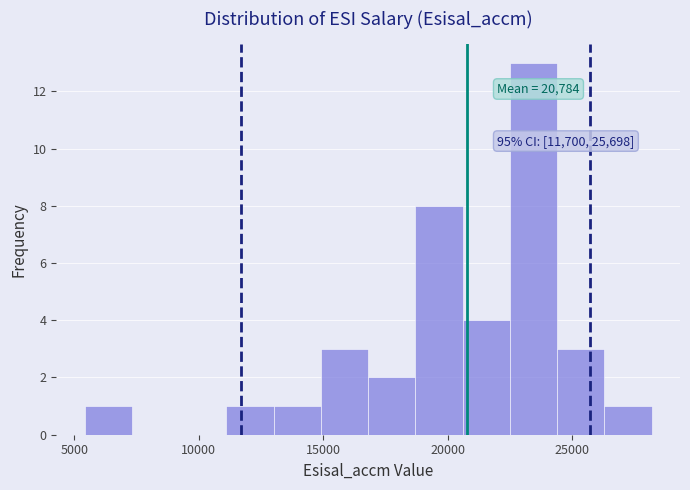

Around what value on the x-axis is the tallest bar? Give the approximate position of its centre, as read against the axis.

23500